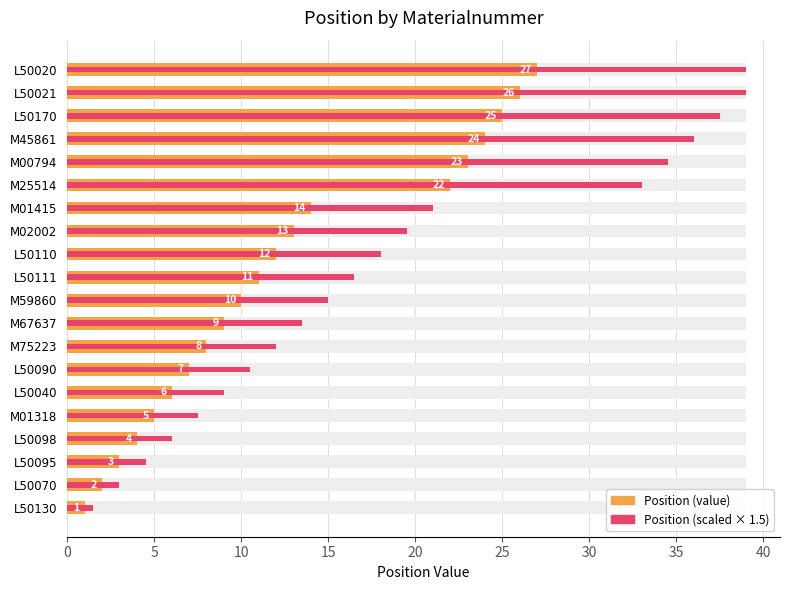

What is the sum of all Position (scaled × 1.5) values?

376.5